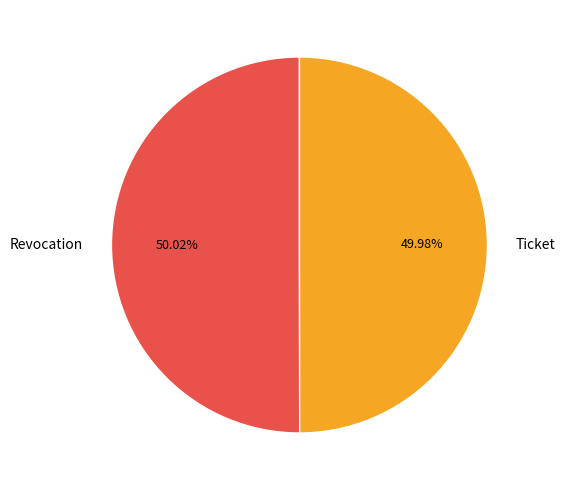

How many slices are in this pie chart?

2